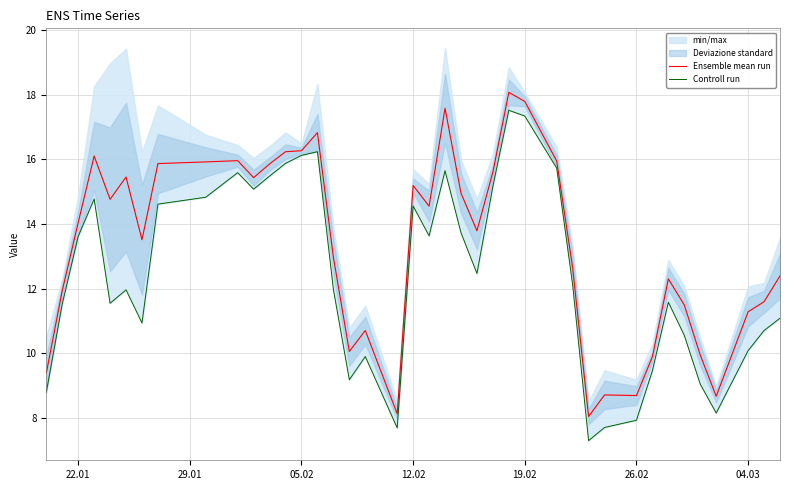

True or false: Controll run and Ensemble mean run intersect in this chart.

False